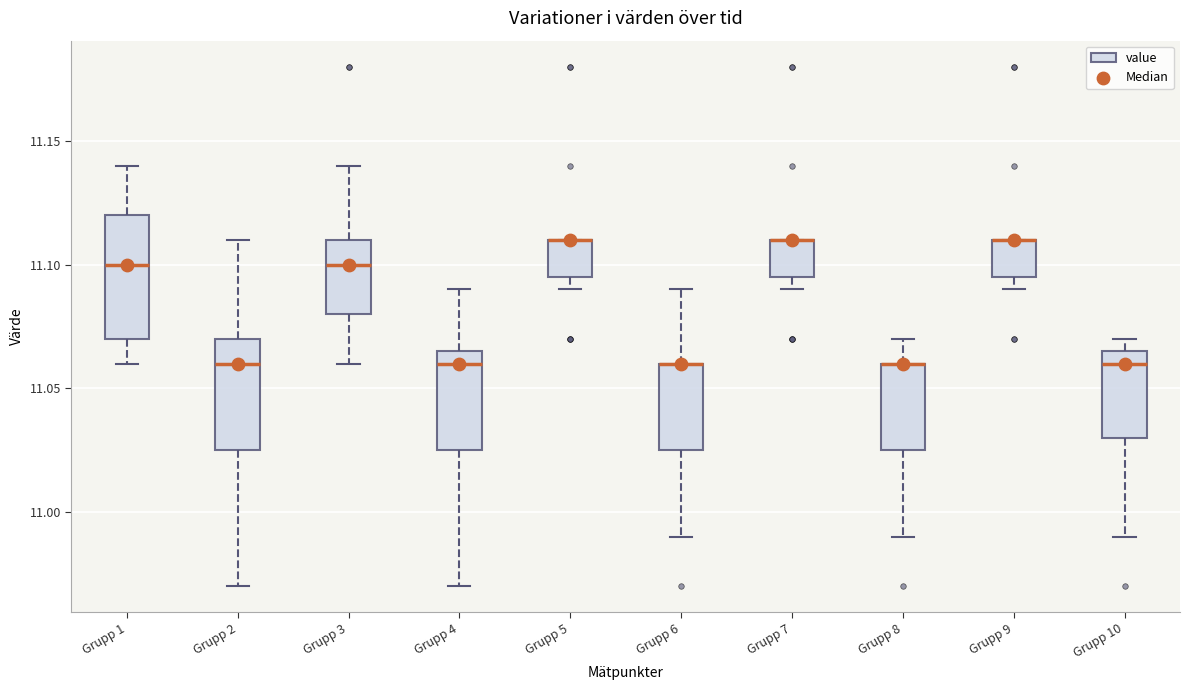

Reading left to right, read every box against the y-axis: the position of its median line, the range the box covers, and the ends of its whiskers. The values are not printed on the chart, so give them approximately, as read against the axis.

Grupp 1: median 11.100, box 11.070 to 11.120, whiskers 11.060 to 11.140
Grupp 2: median 11.060, box 11.025 to 11.070, whiskers 10.970 to 11.110
Grupp 3: median 11.100, box 11.080 to 11.110, whiskers 11.060 to 11.140
Grupp 4: median 11.060, box 11.025 to 11.065, whiskers 10.970 to 11.090
Grupp 5: median 11.110 (drawn on the box's upper edge), box 11.095 to 11.110, whiskers 11.090 to 11.110
Grupp 6: median 11.060 (drawn on the box's upper edge), box 11.025 to 11.060, whiskers 10.990 to 11.090
Grupp 7: median 11.110 (drawn on the box's upper edge), box 11.095 to 11.110, whiskers 11.090 to 11.110
Grupp 8: median 11.060 (drawn on the box's upper edge), box 11.025 to 11.060, whiskers 10.990 to 11.070
Grupp 9: median 11.110 (drawn on the box's upper edge), box 11.095 to 11.110, whiskers 11.090 to 11.110
Grupp 10: median 11.060, box 11.030 to 11.065, whiskers 10.990 to 11.070